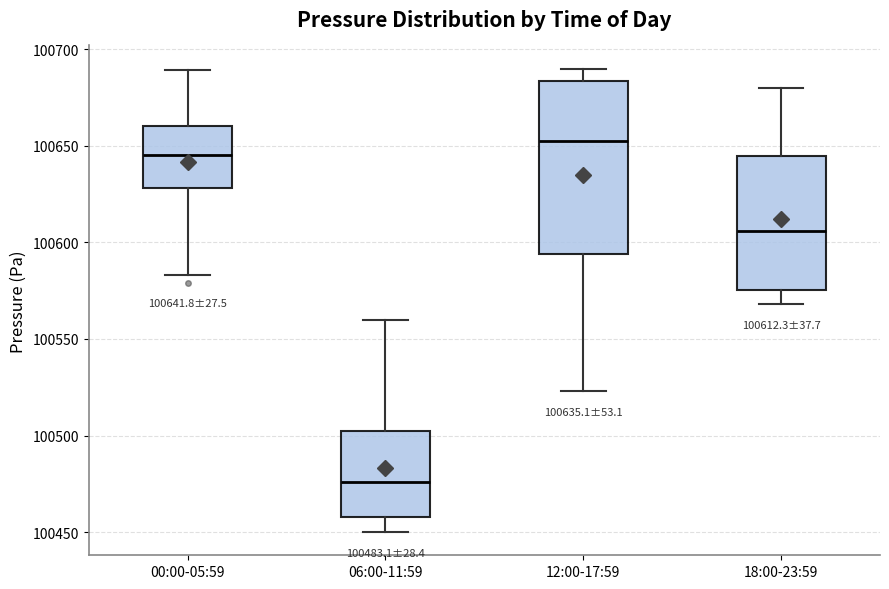

Comparing the boxes themselves (not the whiskers), which one is the tallest?

12:00-17:59